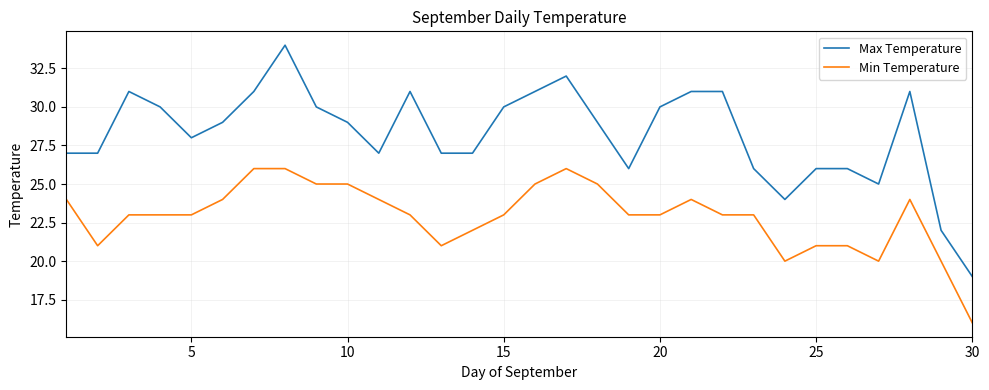

Reading left to right, extract all data points from this chart.

Max Temperature: 27	27	31	30	28	29	31	34	30	29	27	31	27	27	30	31	32	29	26	30	31	31	26	24	26	26	25	31	22	19
Min Temperature: 24	21	23	23	23	24	26	26	25	25	24	23	21	22	23	25	26	25	23	23	24	23	23	20	21	21	20	24	20	16